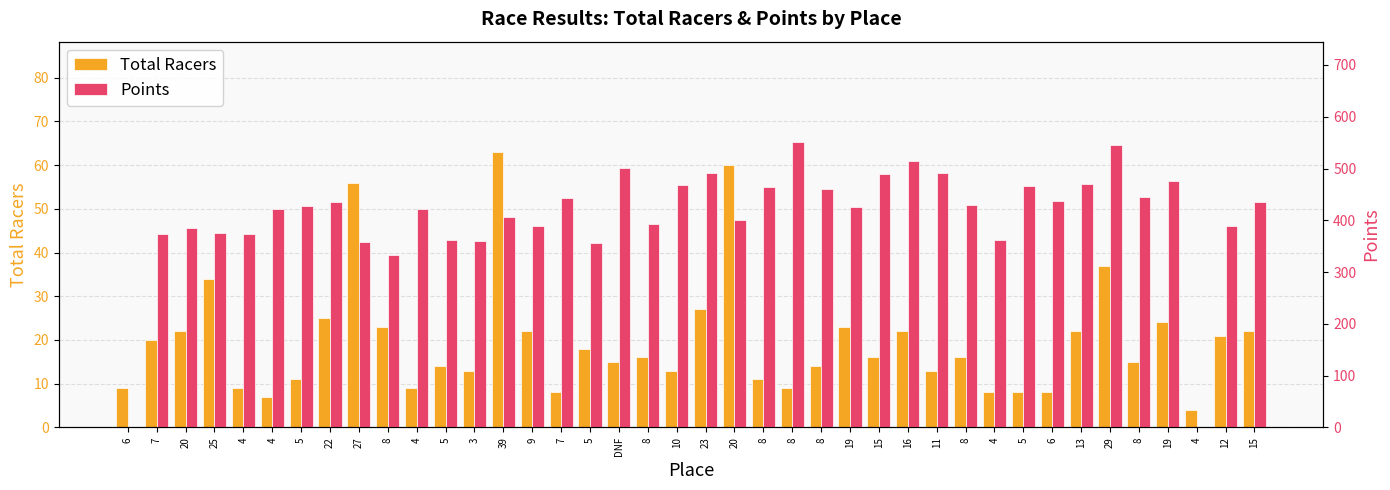

Between 20 and 13, which series saw the biggest shift?

Points